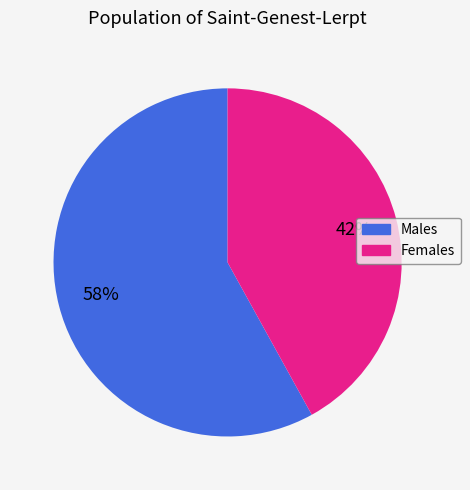

Count the number of slices in the pie.

2